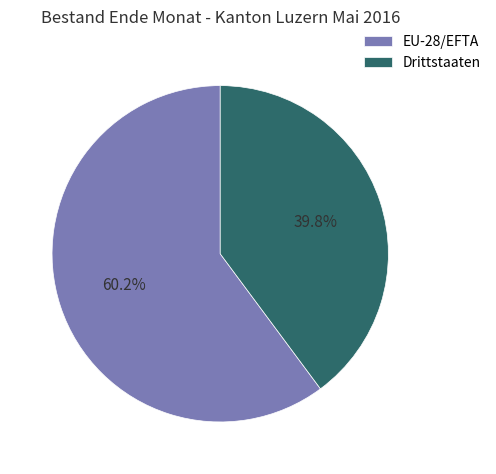

Is there any slice that represents more than half of the pie?

Yes